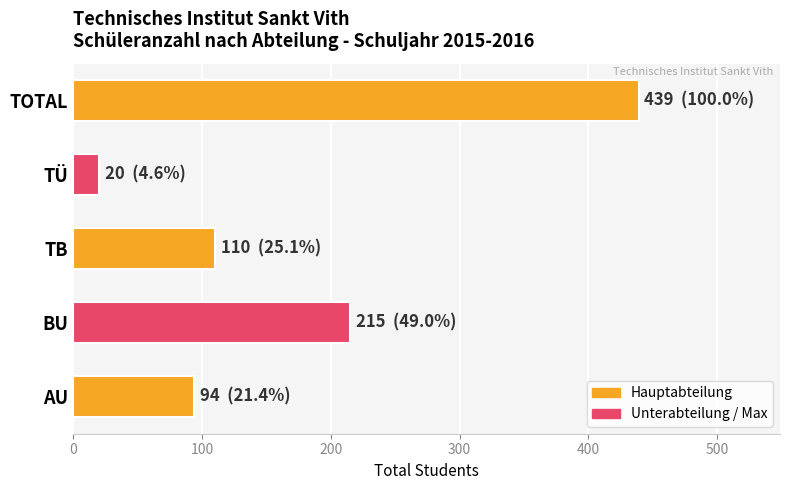

List the labels in order of value, smallest first.

TÜ, AU, TB, BU, TOTAL